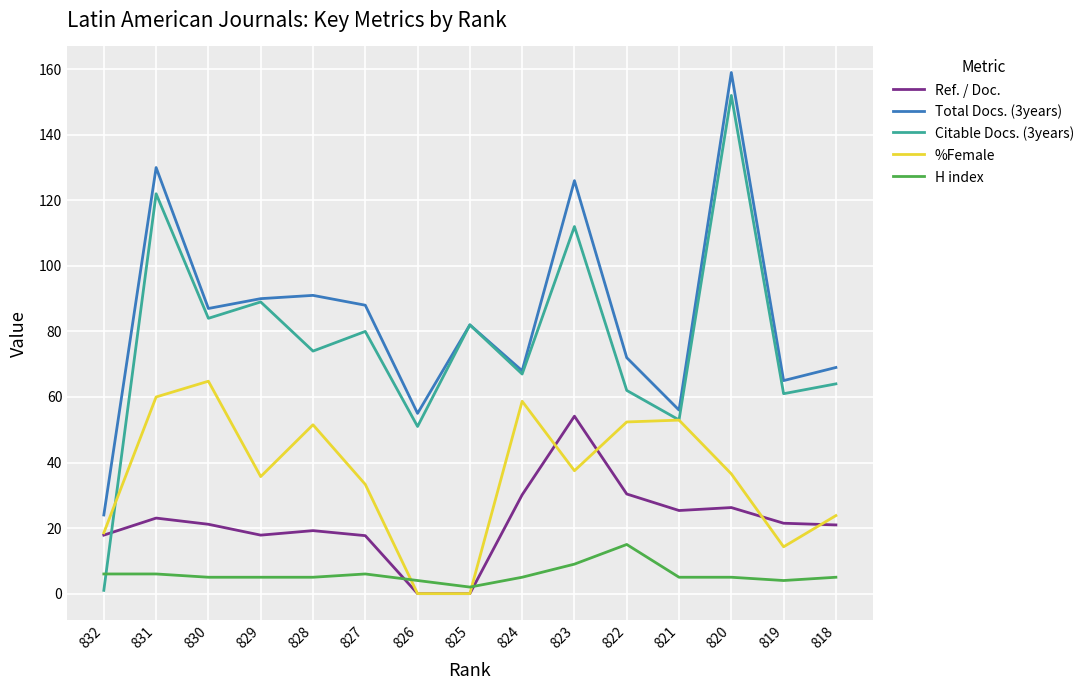

True or false: Total Docs. (3years) and %Female intersect in this chart.

False